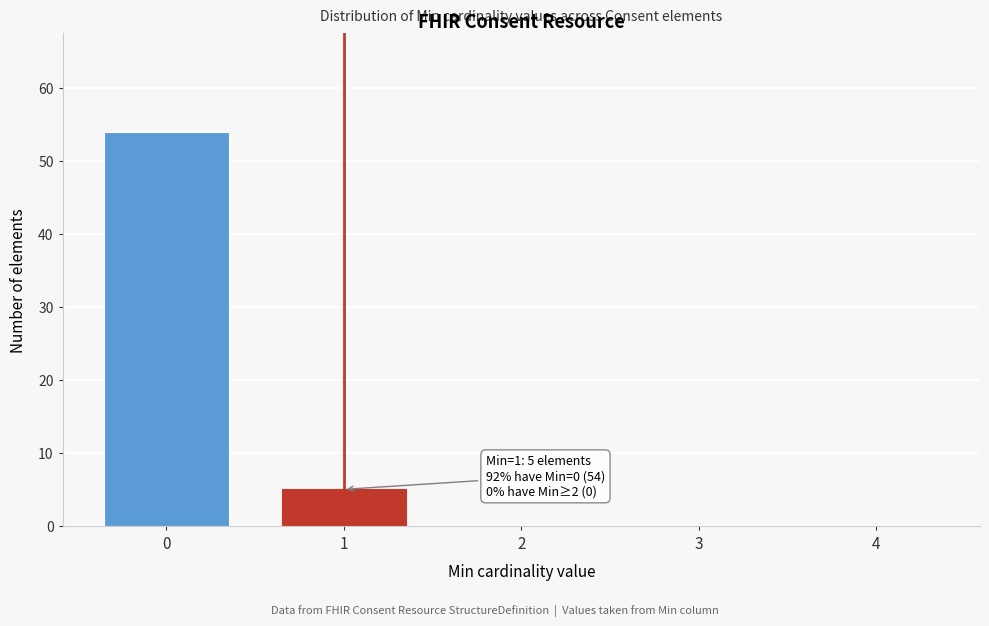

Over which range of the x-axis is the bar tallest?

-0.5 to 0.5